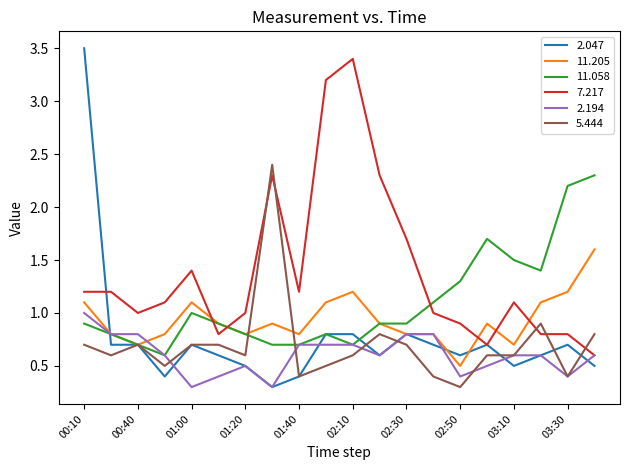

How many intersections are there between 11.205 and 7.217?

5